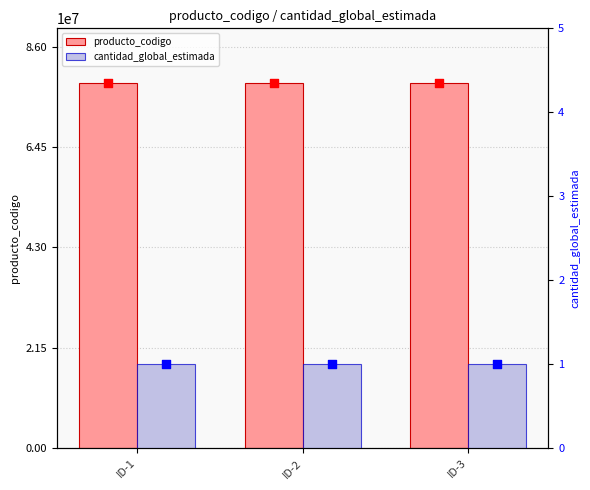

At which category is the sum across all series the highest?

ID-1